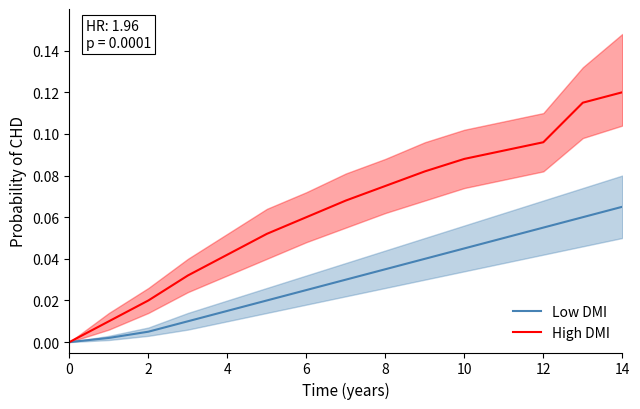

Is the value of Low DMI at 14 greater than the value of High DMI at 12?

No